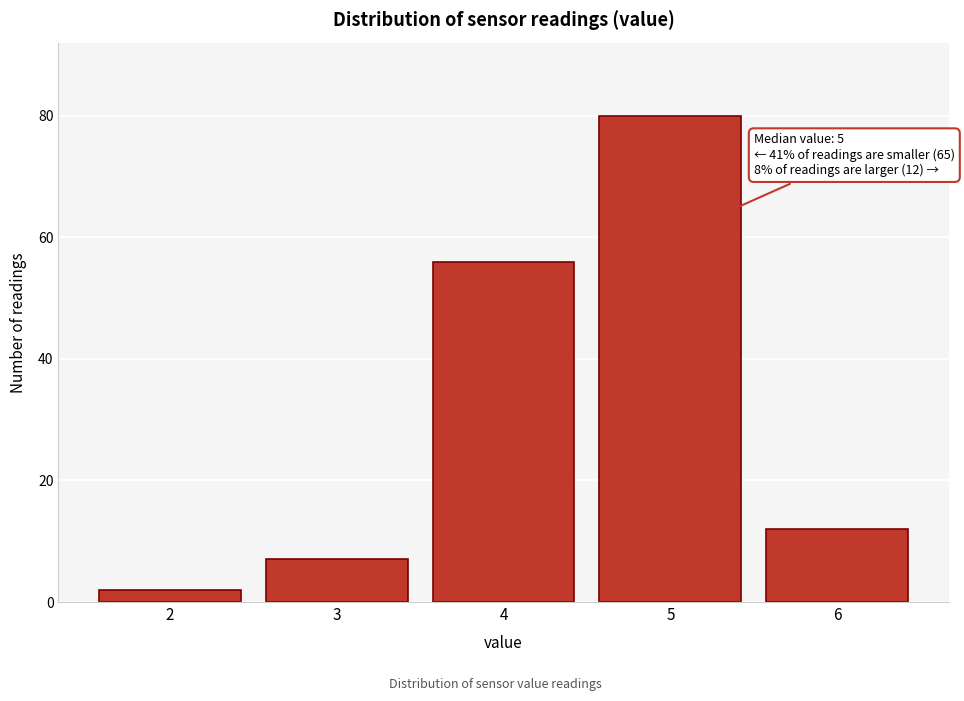

Reading right to left, what are all the values shown in this chart?

12	80	56	7	2